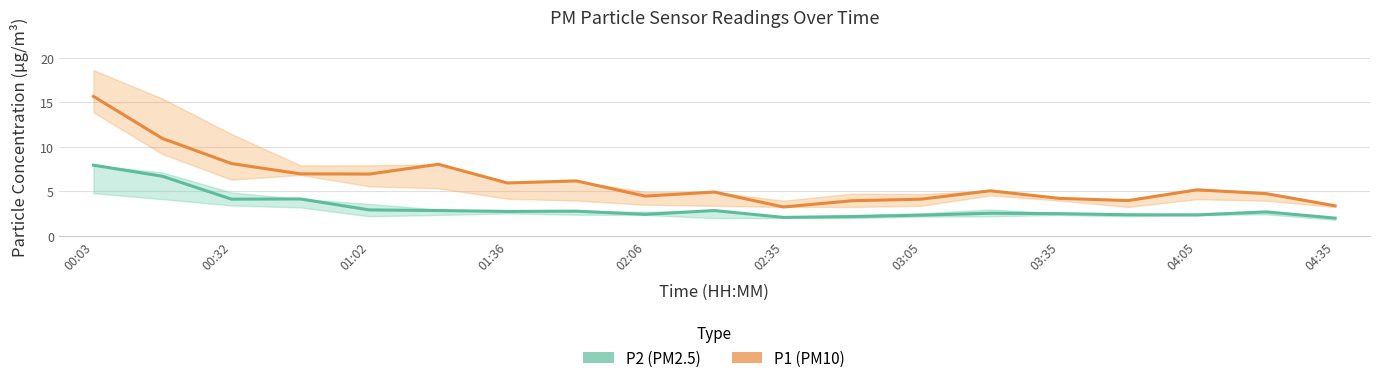

Is the value of P1 (PM10) at 03:35 greater than the value of P2 (PM2.5) at 04:35?

Yes